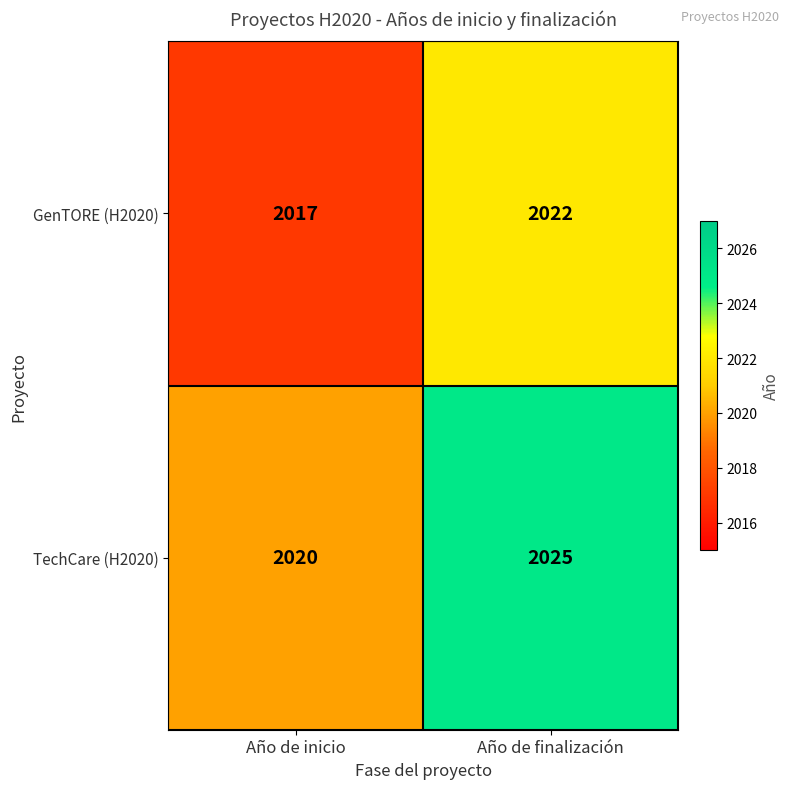

At Año de finalización, list the series in order from largest to smallest.

TechCare (H2020), GenTORE (H2020)